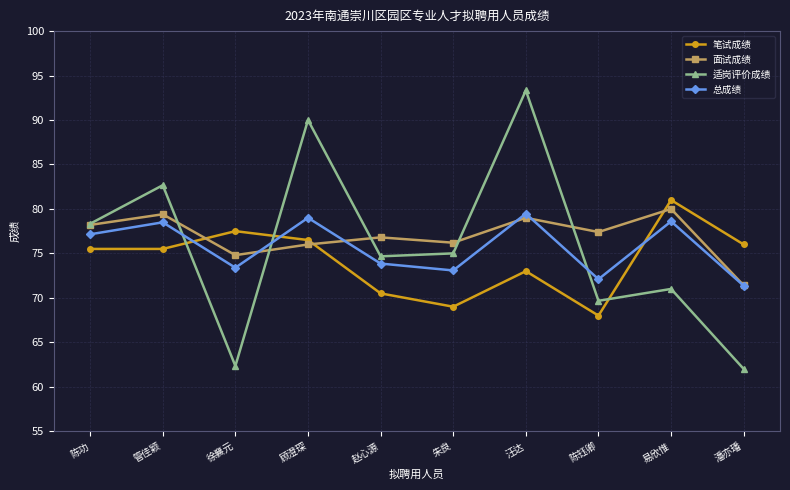

How many categories are shown in the chart?

10